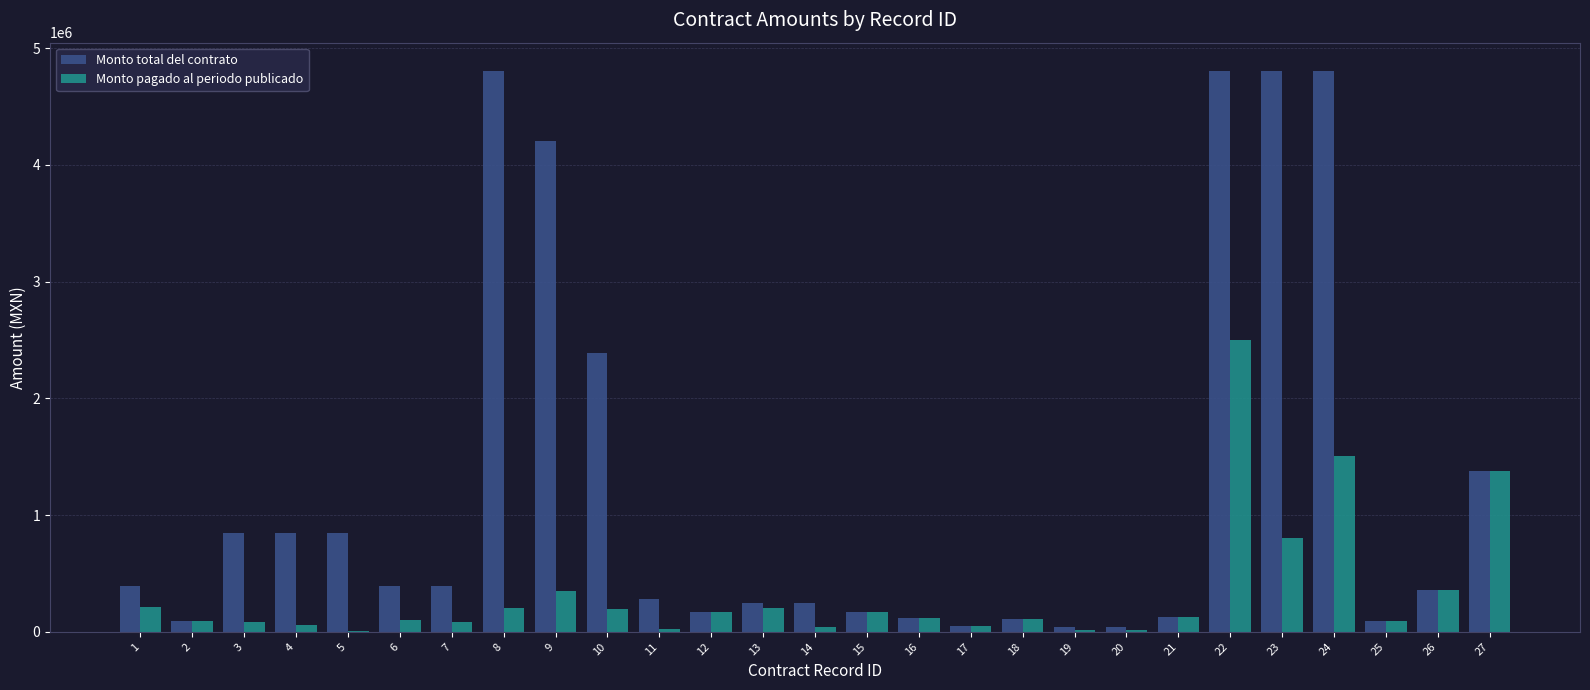

Is the value of Monto pagado al periodo publicado at 19 greater than the value of Monto total del contrato at 2?

No